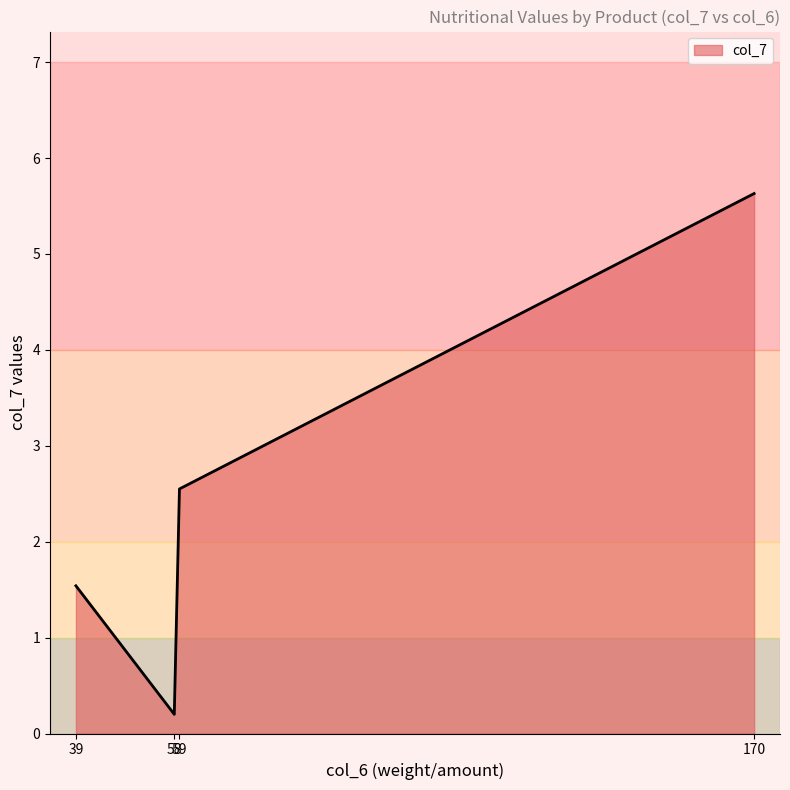

Where does the data first go above 2?

59